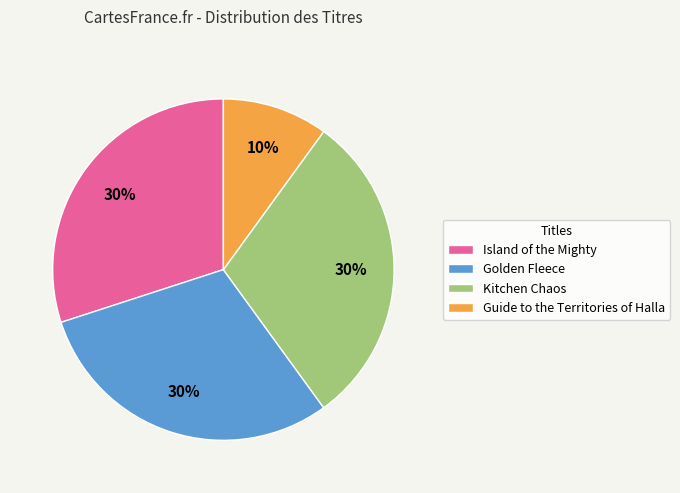

Combined, do Kitchen Chaos and Guide to the Territories of Halla account for over 50%?

No